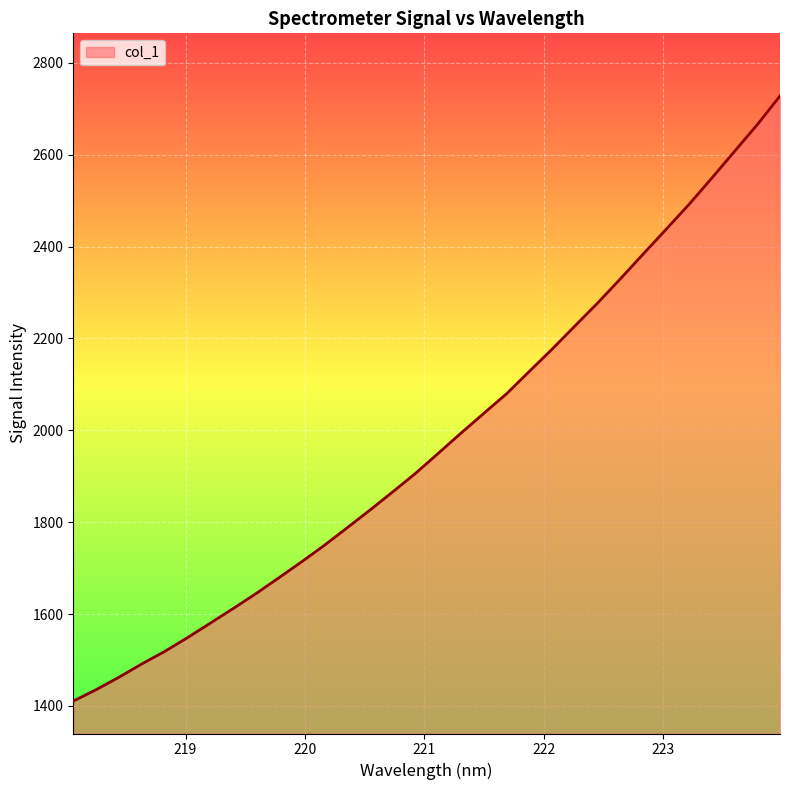

What is the smallest value displayed?

1410.4